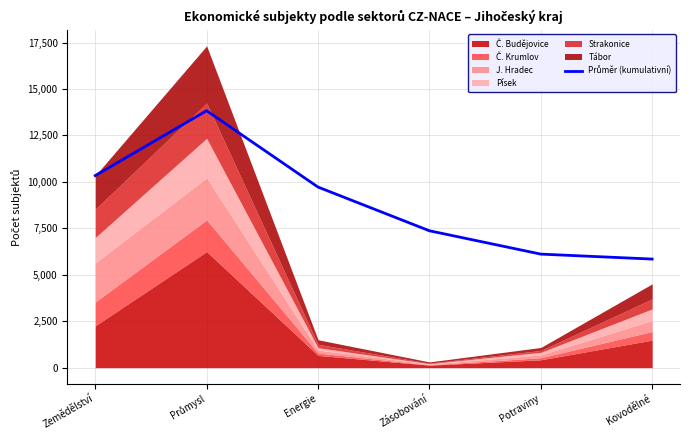

What is the greatest value displayed?

13830.0